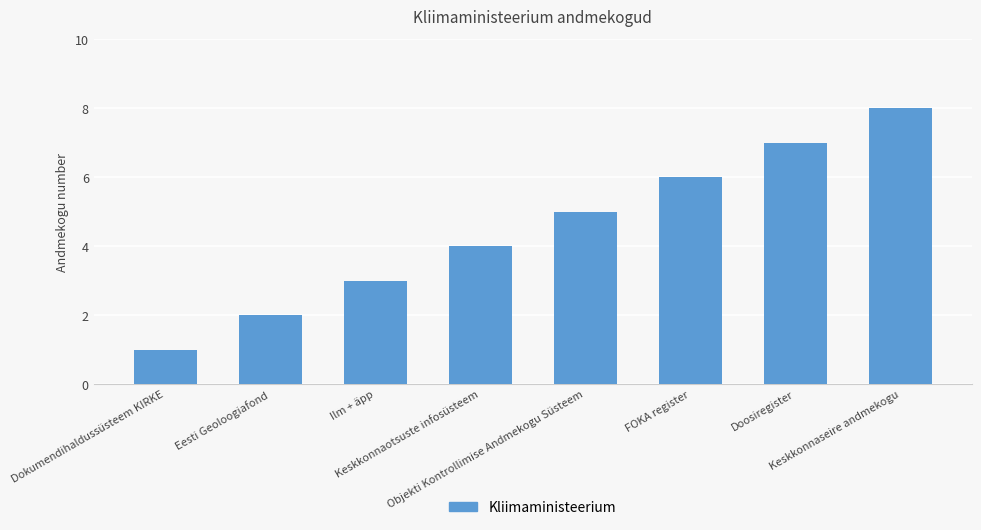

The value at Eesti Geoloogiafond is 2. True or false?

True